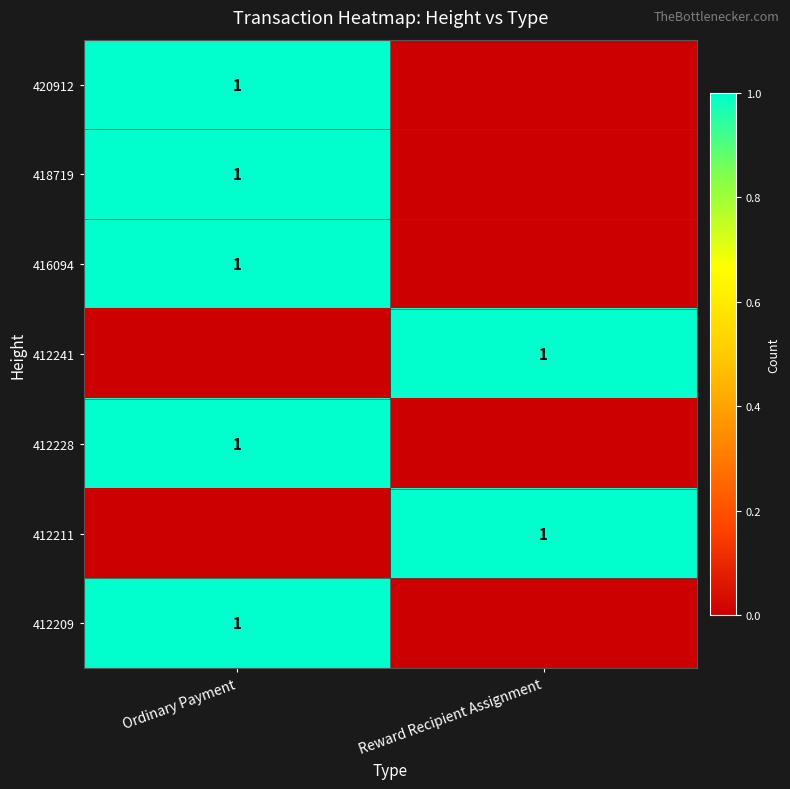

The 412209 series shows 1 at Ordinary Payment. True or false?

True